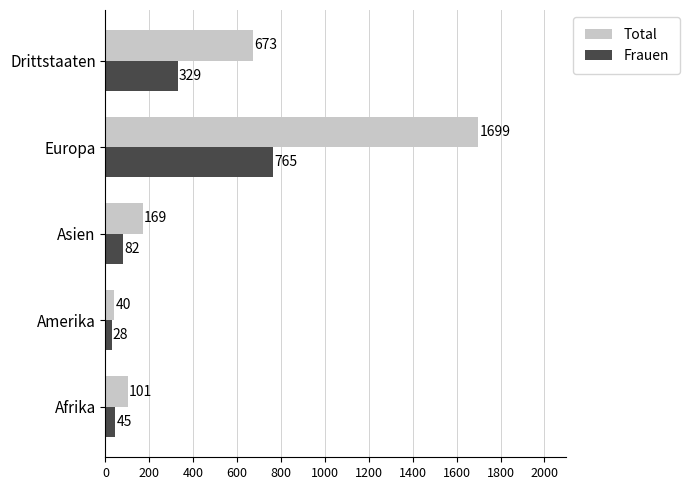

True or false: Frauen has a value of 329 at Drittstaaten.

True